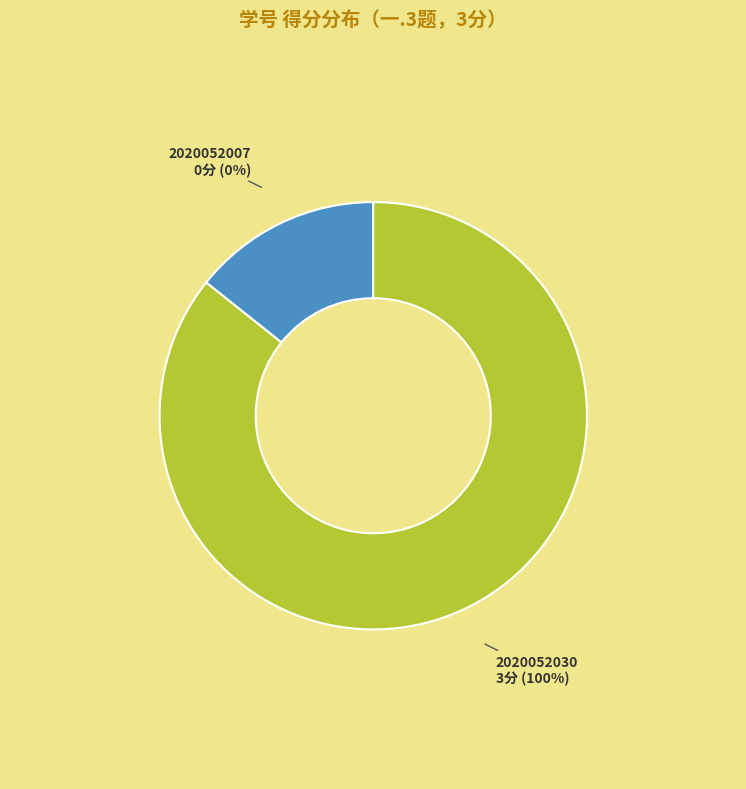

What percentage is the 2020052030 slice, to the nearest percent?

100%